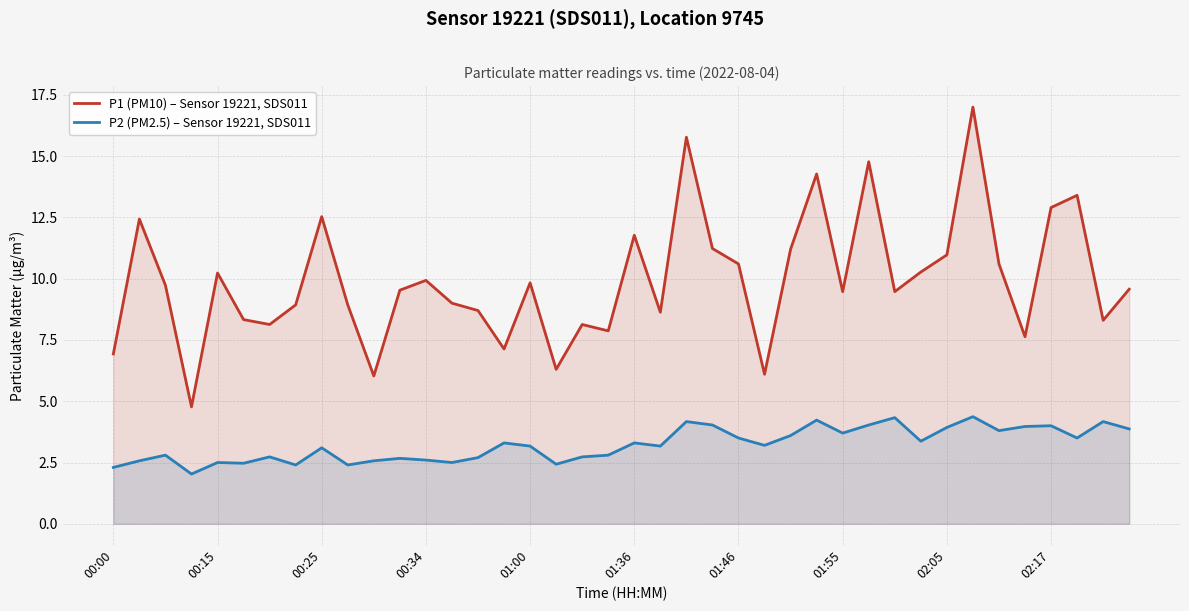

What is the sum of all P1 (PM10) – Sensor 19221, SDS011 values?

397.3